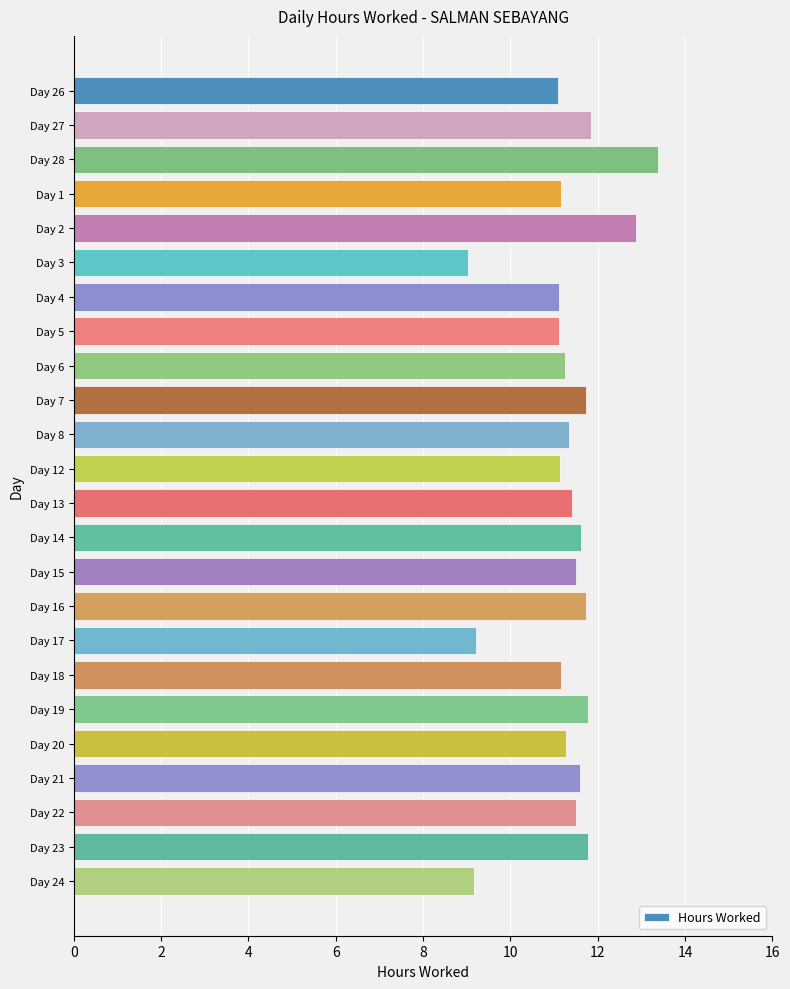

What is the approximate value at Day 27?

11.8